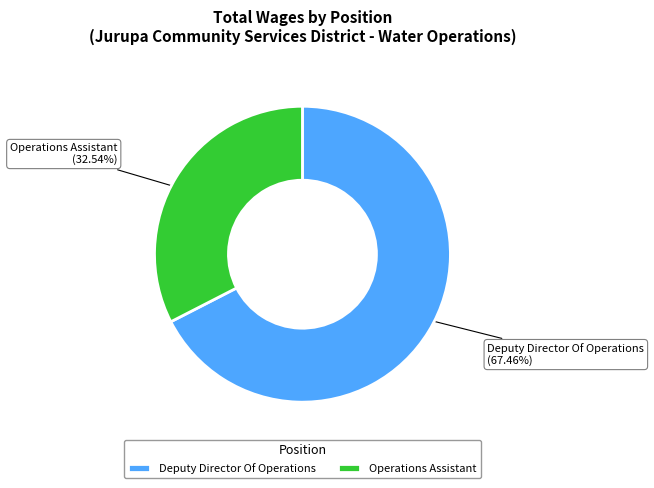

Which slice represents more than half of the pie?

Deputy Director Of Operations